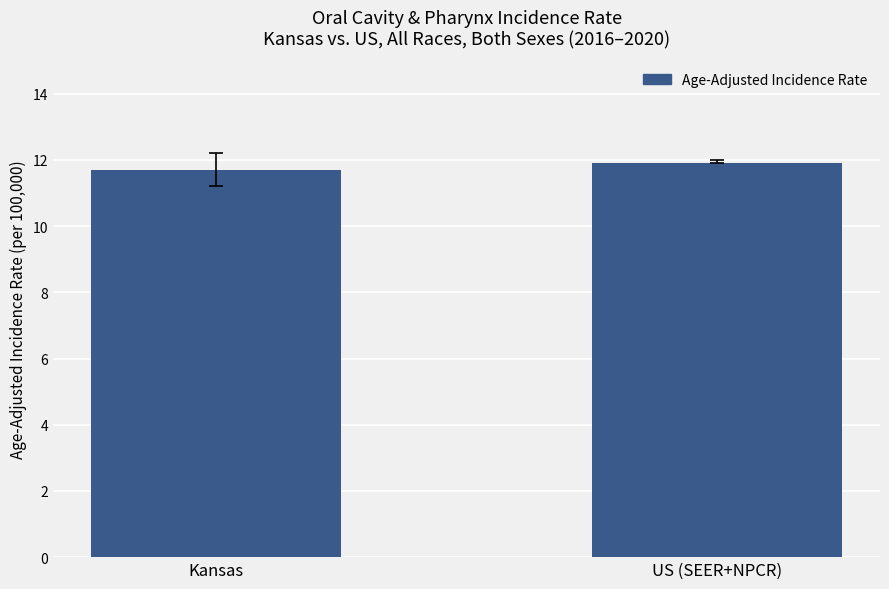

True or false: the data shows 19.0 at US (SEER+NPCR).

False